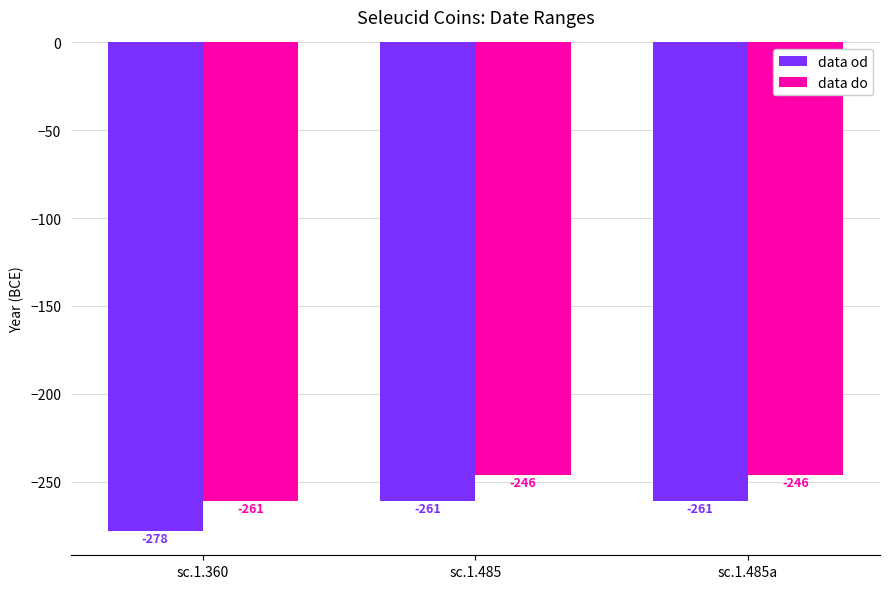

The value of data od at sc.1.485 is -453. True or false?

False